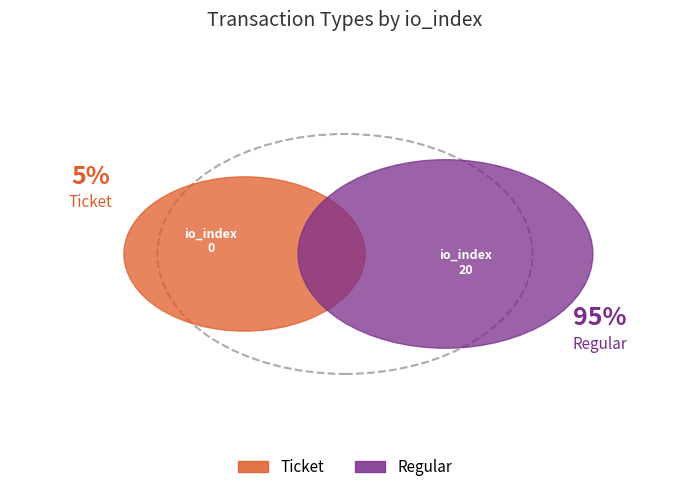

Is there a majority slice in this chart?

Yes